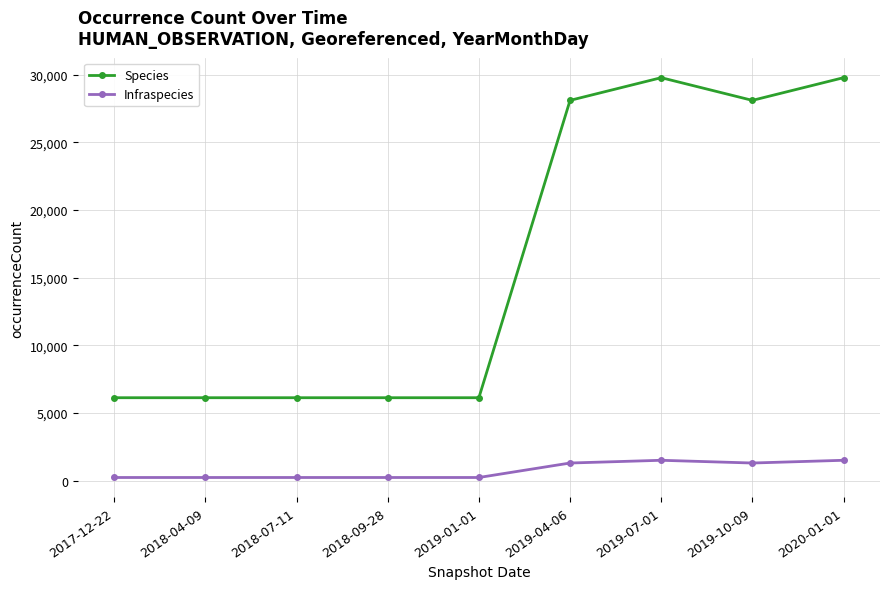

What is the label of the 4th point from the right?

2019-04-06